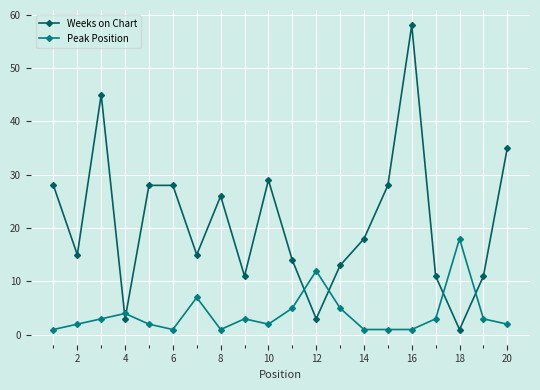

Which series has the largest total across all categories?

Weeks on Chart